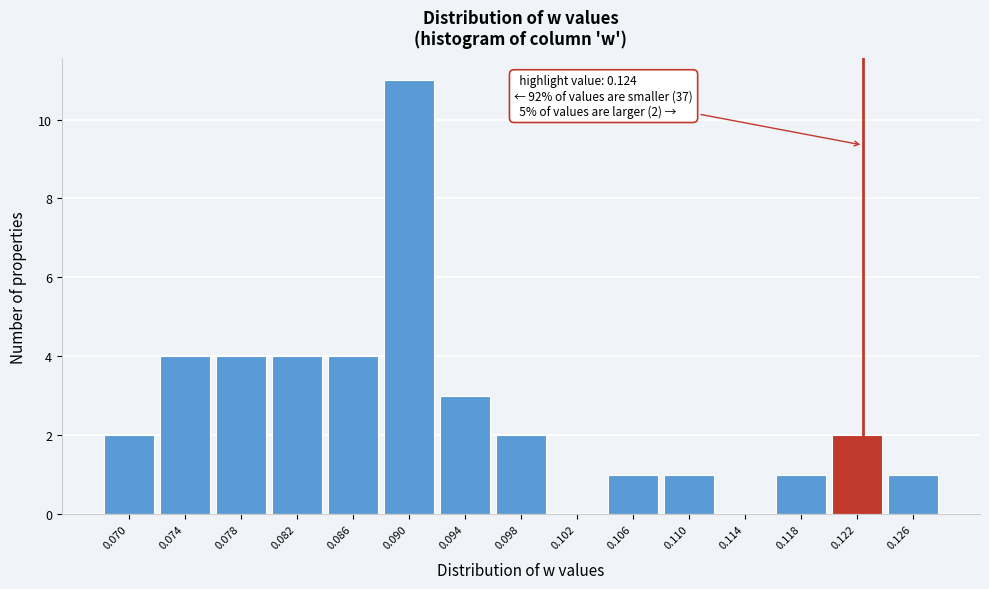

Reading left to right, transcribe all the data shown in this chart.

0.070=2	0.074=4	0.078=4	0.082=4	0.086=4	0.090=11	0.094=3	0.098=2	0.102=0	0.106=1	0.110=1	0.114=0	0.118=1	0.122=2	0.126=1